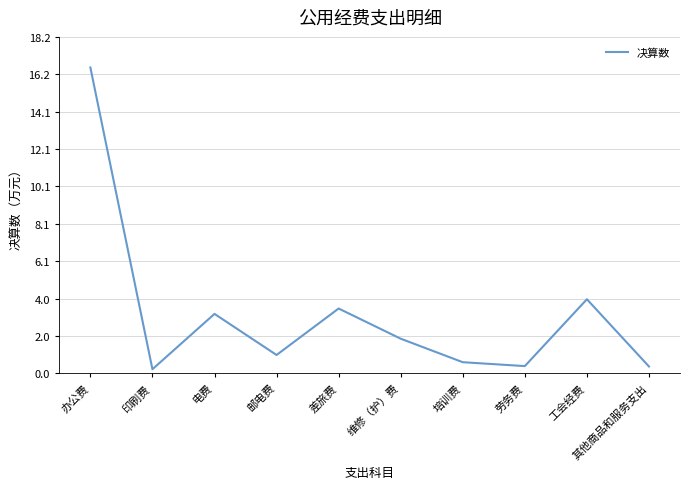

What is the greatest value displayed?

16.5